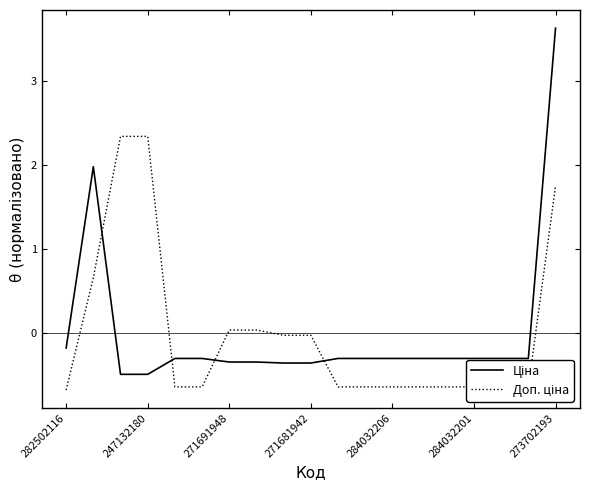

How many lines are shown in the chart?

2